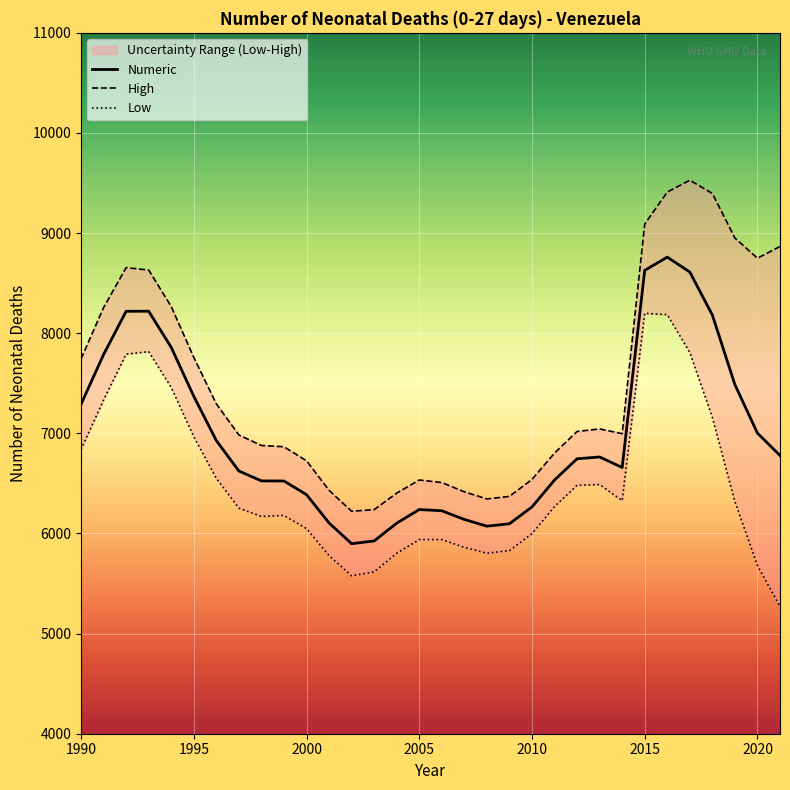

True or false: Low has more than 1 interior local peaks.

True